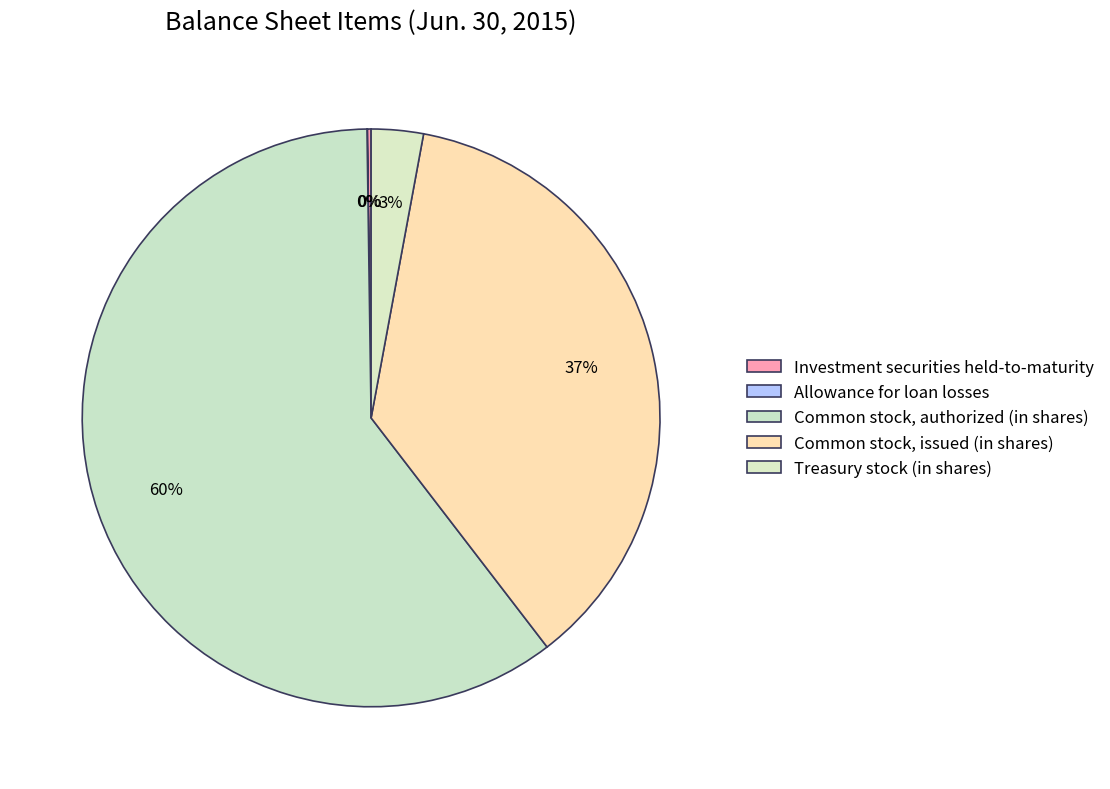

Between Treasury stock (in shares) and Investment securities held-to-maturity, which is larger?

Treasury stock (in shares)